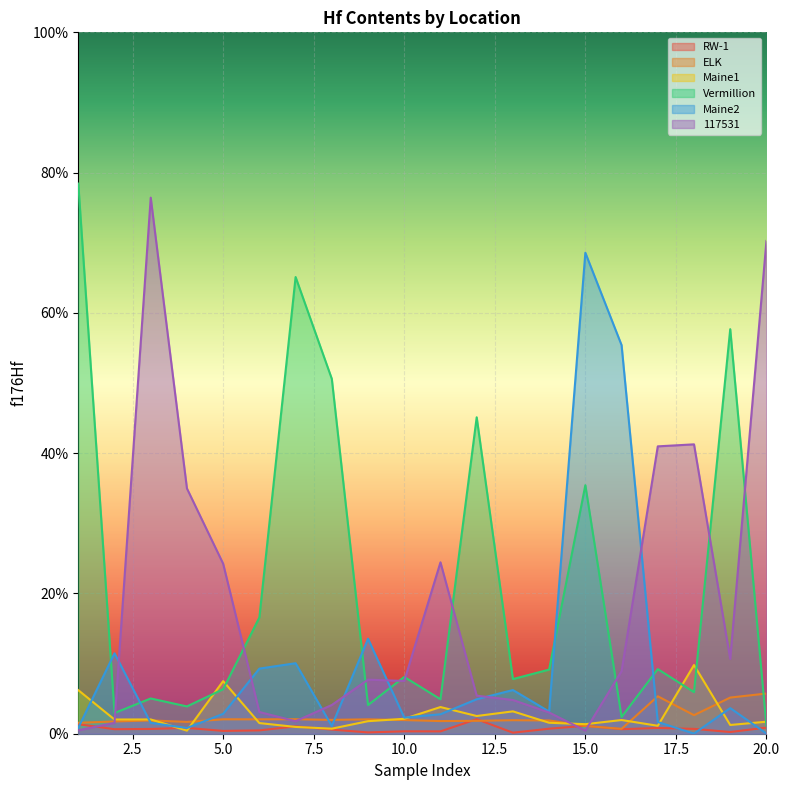

How many intersections are there between ELK and 117531?

5